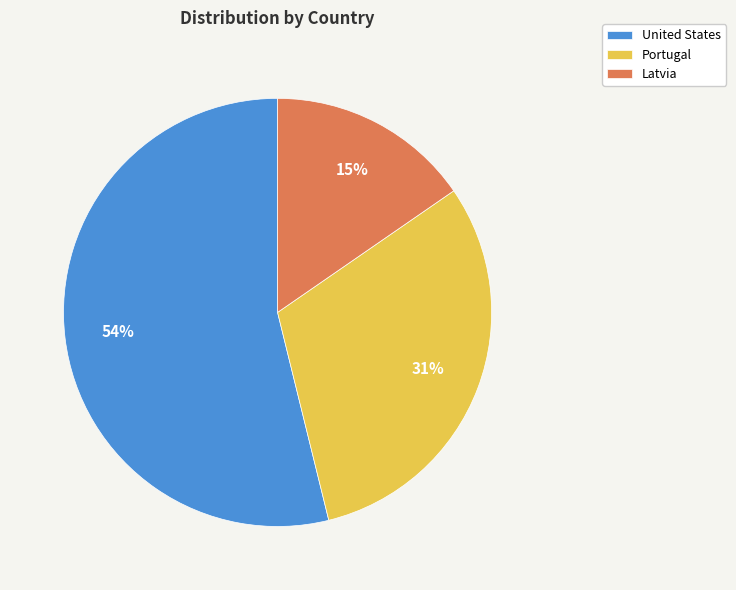

To the nearest percent, what is the difference between the United States and Portugal slice percentages?

23%